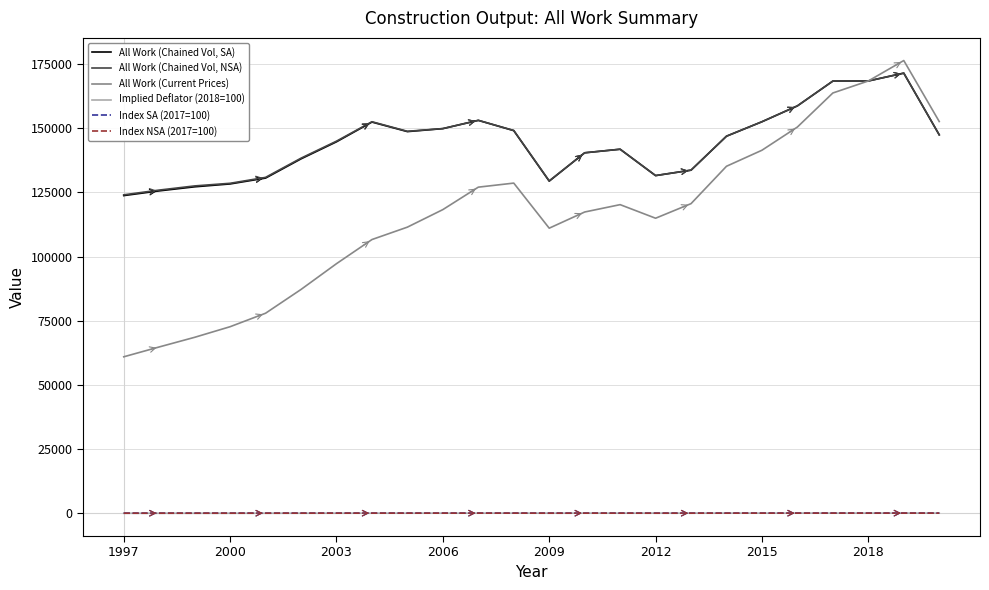

What is the greatest value displayed?

176384.0